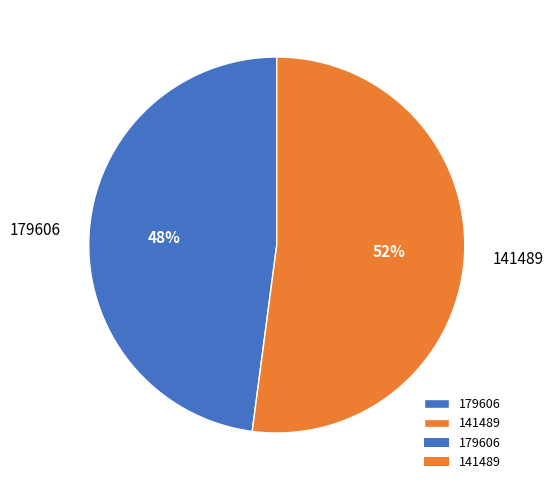

Count the number of slices in the pie.

2